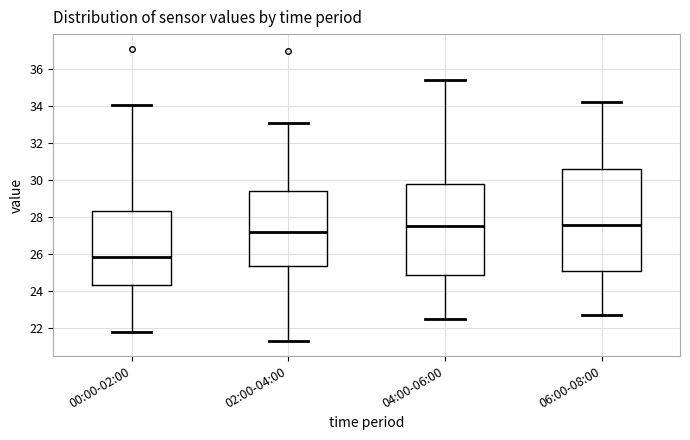

Reading left to right, read every box against the y-axis: the position of its median line, the range the box covers, and the ends of its whiskers. The values are not printed on the chart, so give them approximately, as read against the axis.

00:00-02:00: median 25.8, box 24.2 to 28.2, whiskers 21.8 to 34.0
02:00-04:00: median 27.2, box 25.4 to 29.4, whiskers 21.2 to 33.2
04:00-06:00: median 27.6, box 24.8 to 29.8, whiskers 22.6 to 35.4
06:00-08:00: median 27.6, box 25.0 to 30.6, whiskers 22.8 to 34.2